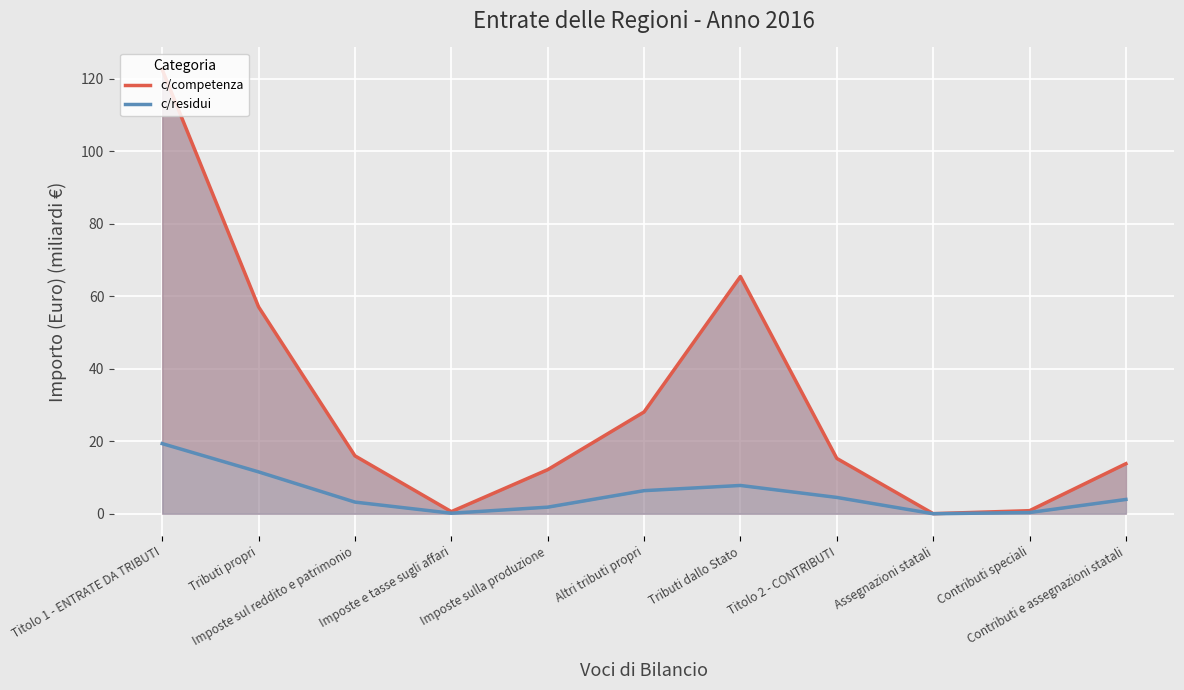

Is it true that c/competenza equals 167.3 at Titolo 1 - ENTRATE DA TRIBUTI?

False